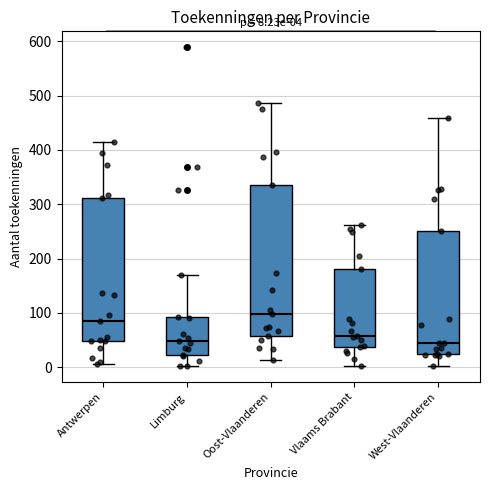

Which box is the tallest, from its lower edge to its upper edge?

Oost-Vlaanderen